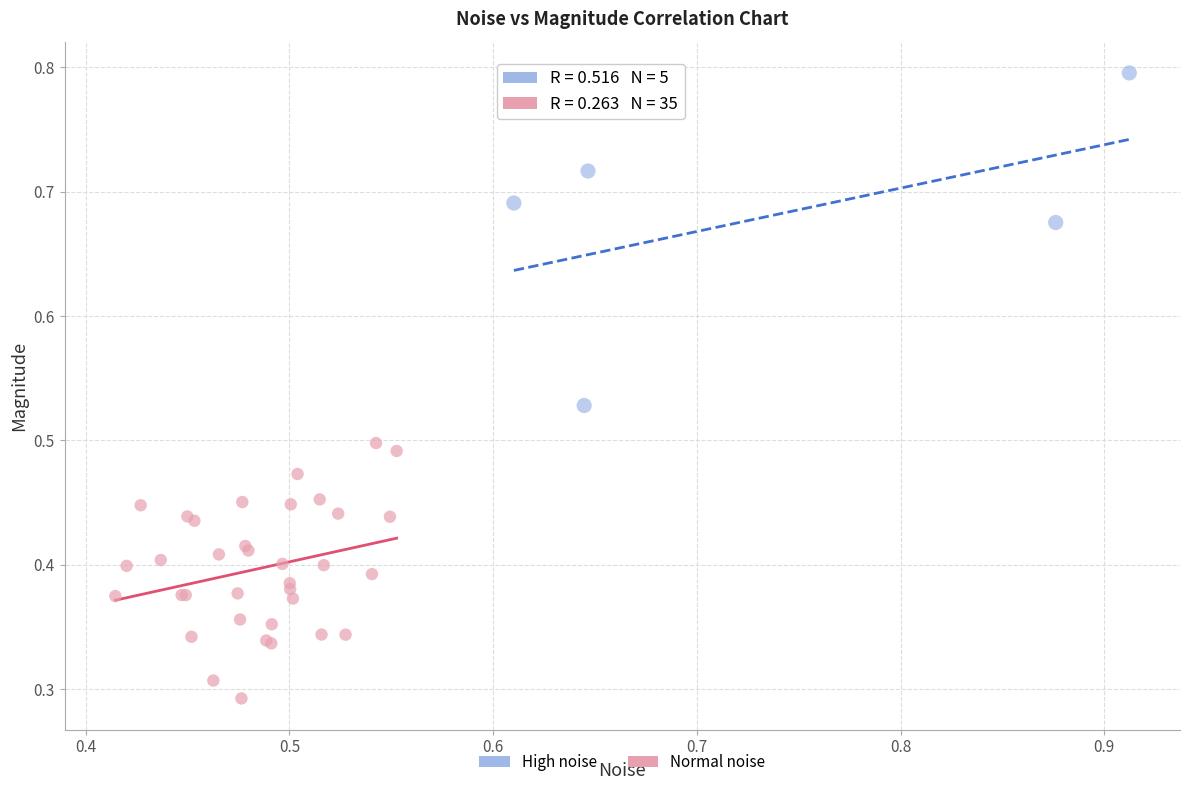

Which series reaches the minimum Y coordinate?

Normal noise